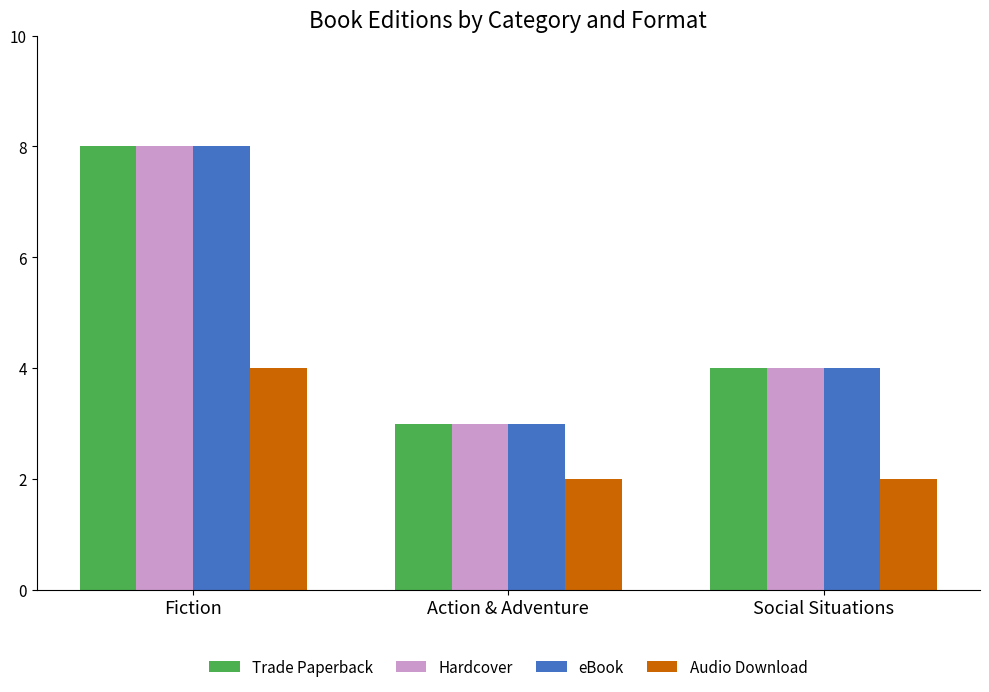

The Audio Download series shows 3 at Action & Adventure. True or false?

False